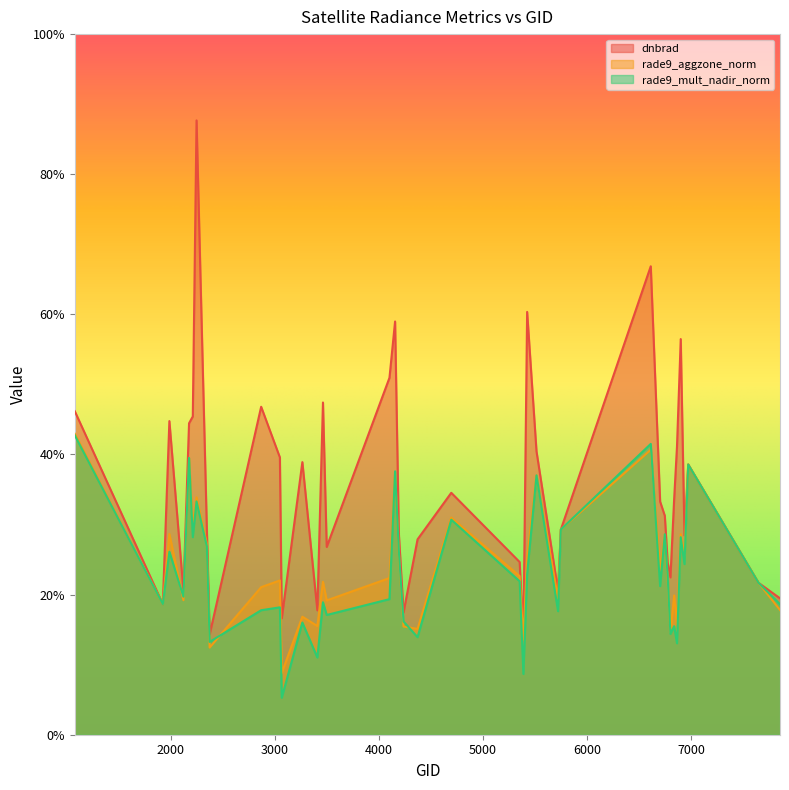

True or false: dnbrad has more than 2 points higher than both neighbors.

True